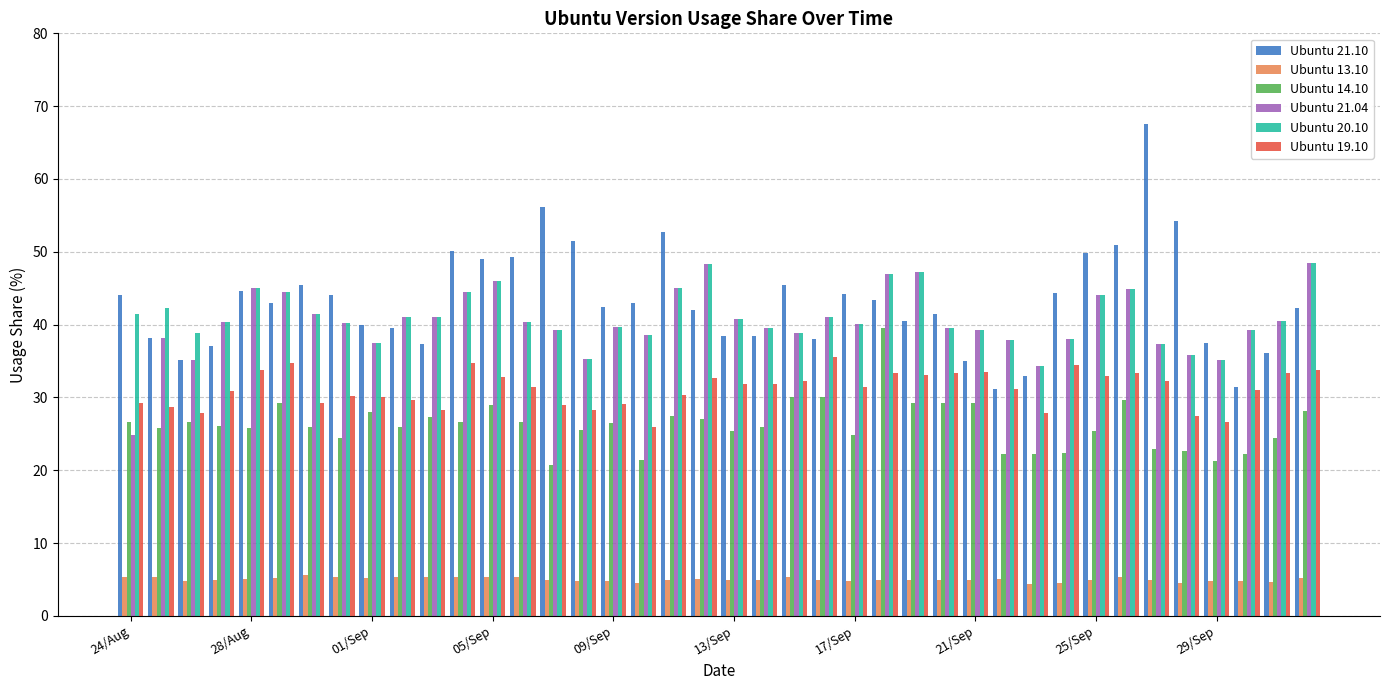

Which series has the largest total across all categories?

Ubuntu 21.10